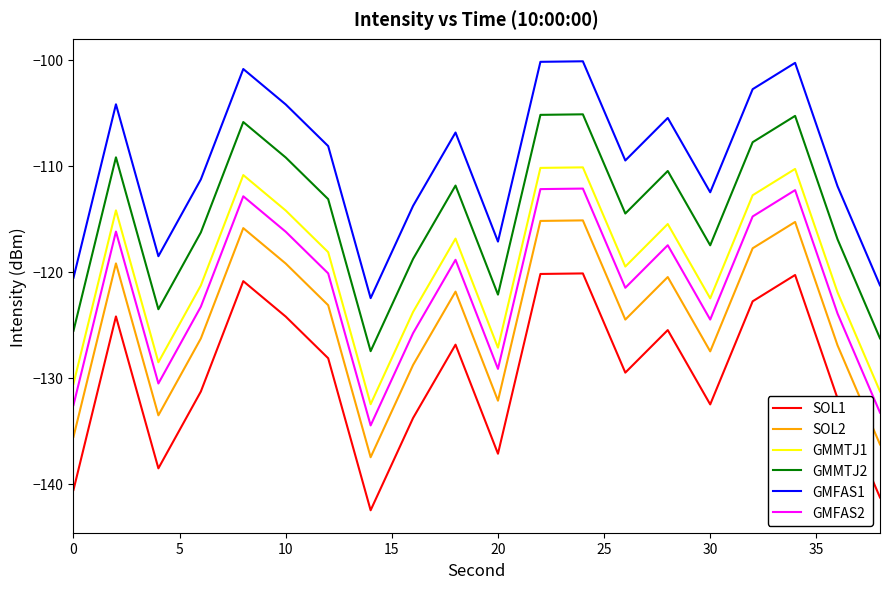

What is the maximum value shown in the chart?

-100.1